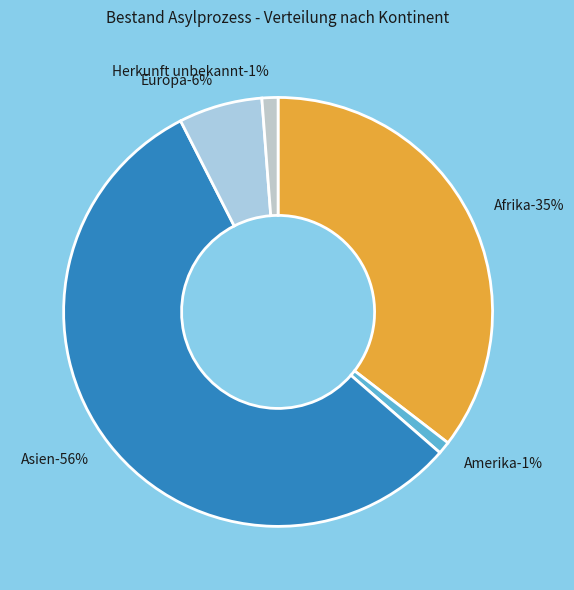

Between Asien and Herkunft unbekannt, which is larger?

Asien